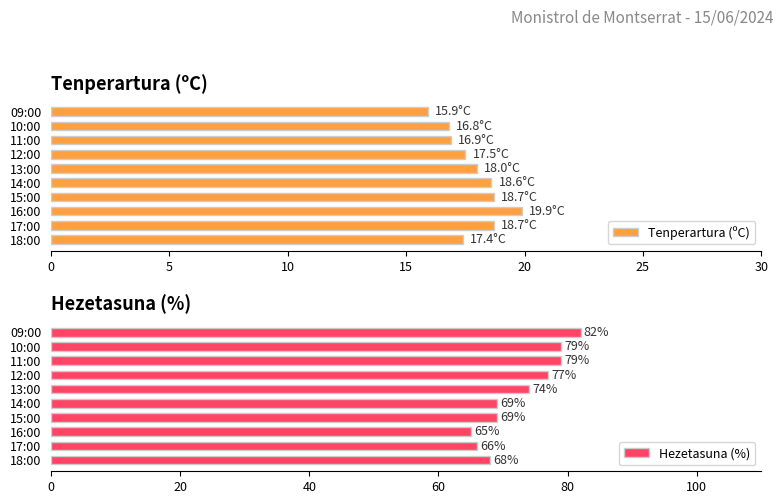

At which label is Hezetasuna (%) closest to 73?

13:00